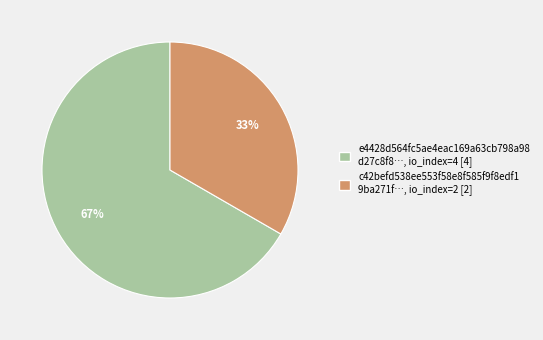

To the nearest percent, what is the average slice percentage?

50%